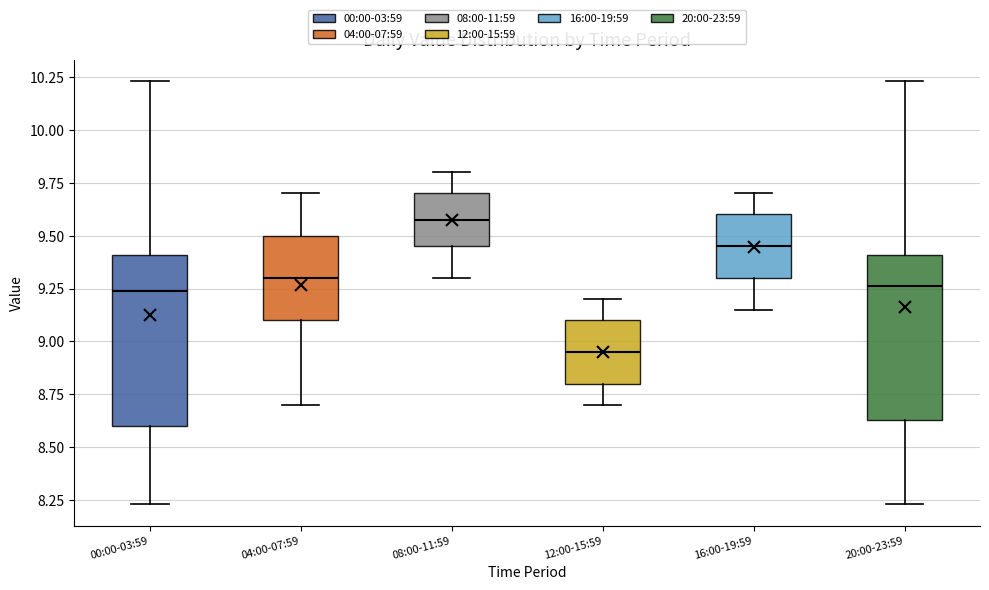

Where is the upper edge of the box for 04:00-07:59 on the y-axis? The values are not printed on the chart, so give them approximately, as read against the axis.

9.50